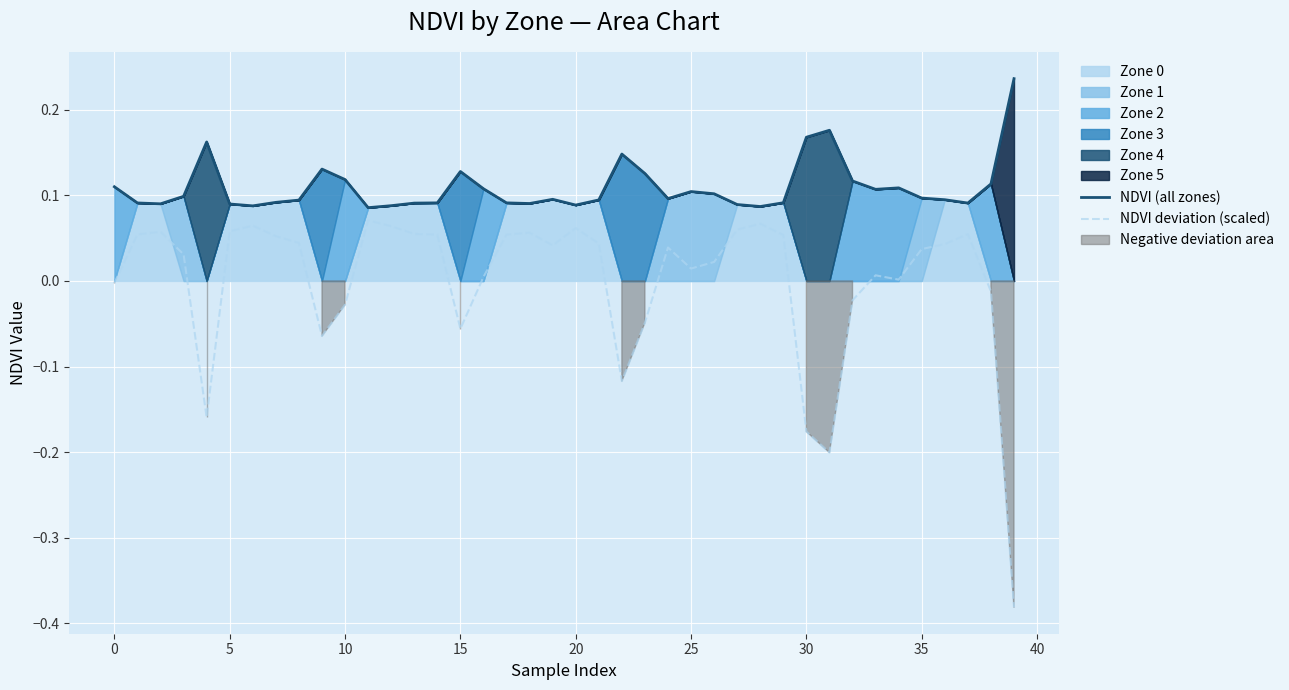

True or false: NDVI deviation (scaled) and NDVI (all zones) intersect in this chart.

False